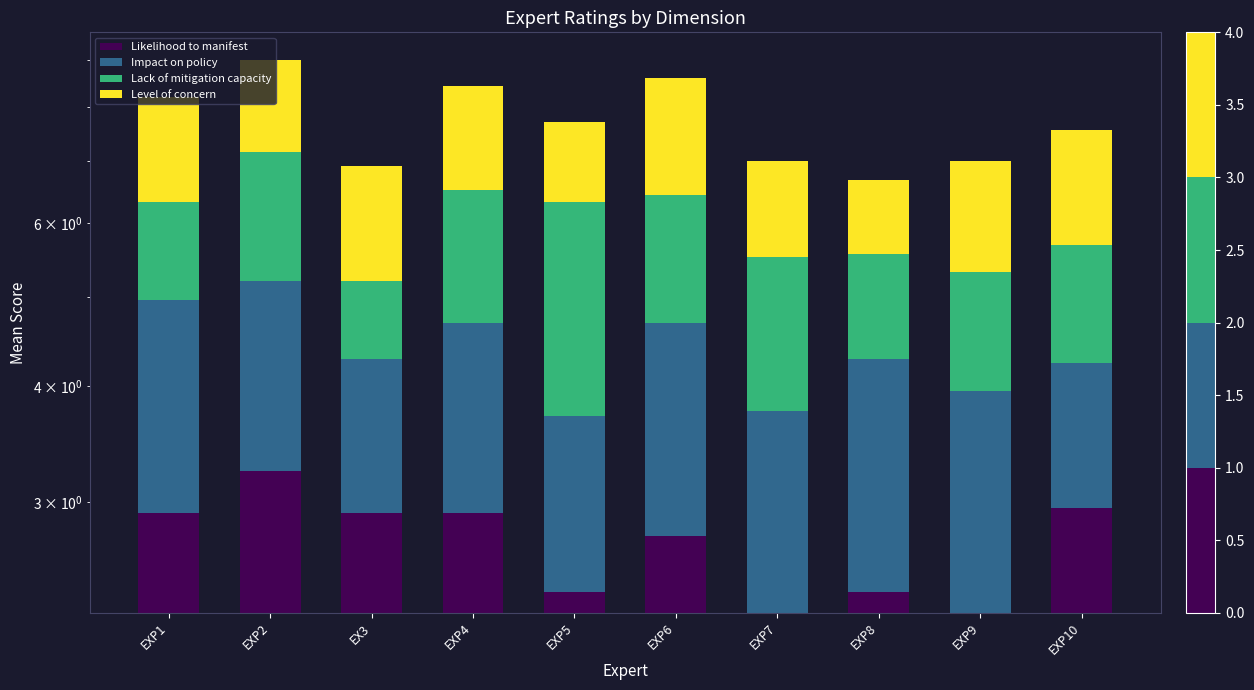

Does the chart contain any negative values?

No